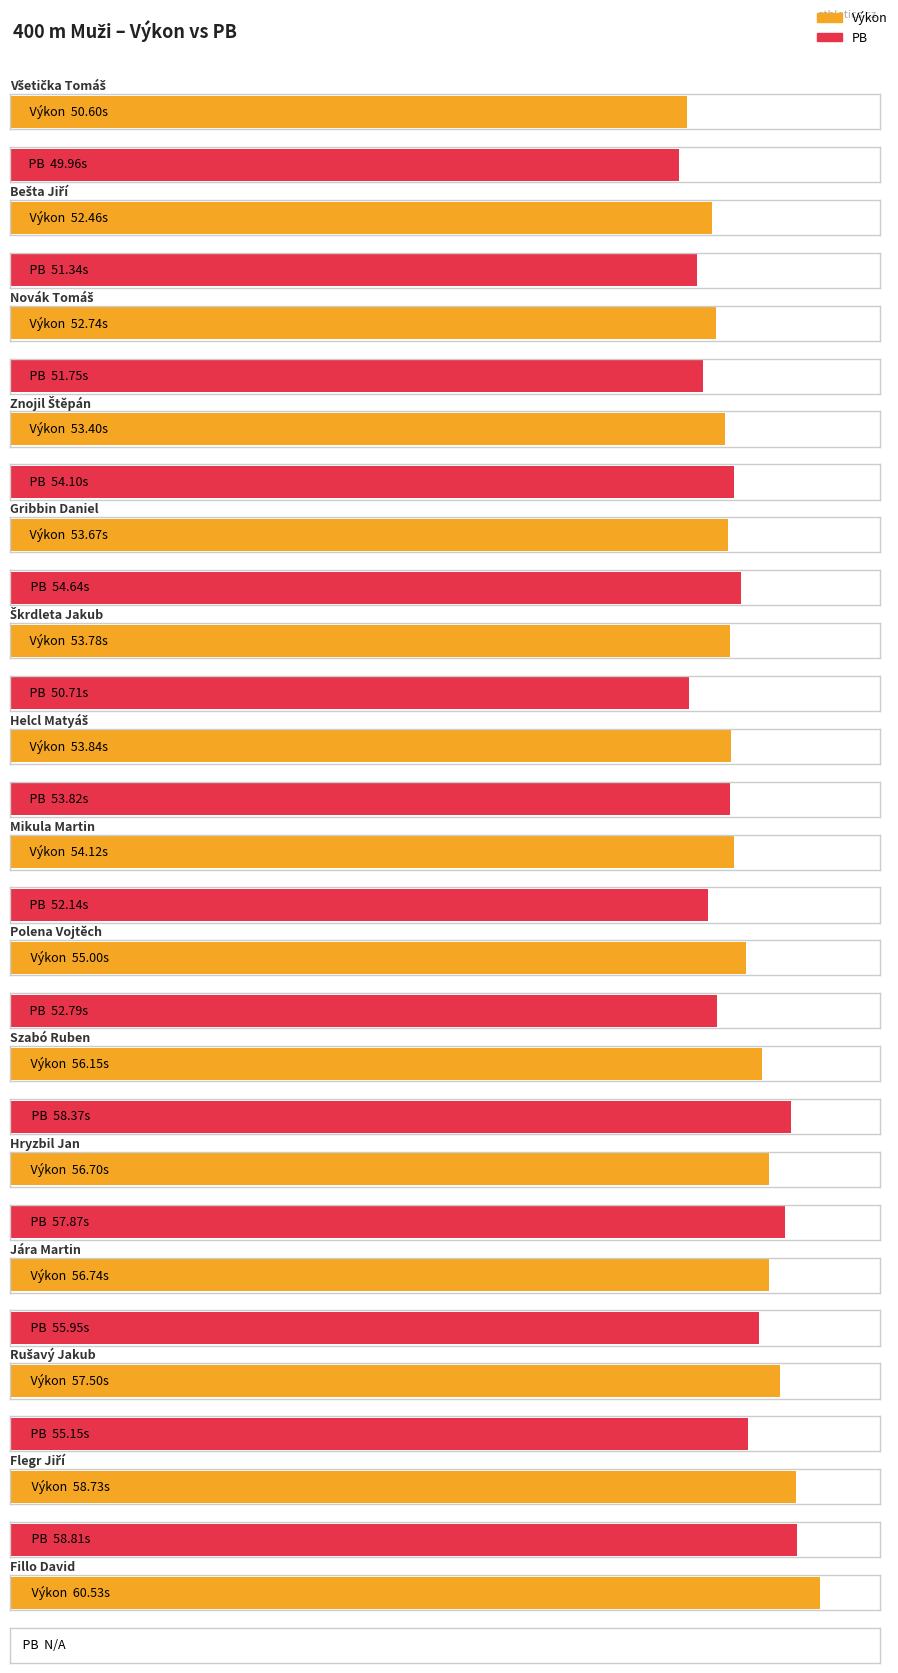

Is it true that Výkon equals 60.5 at Fillo David?

True